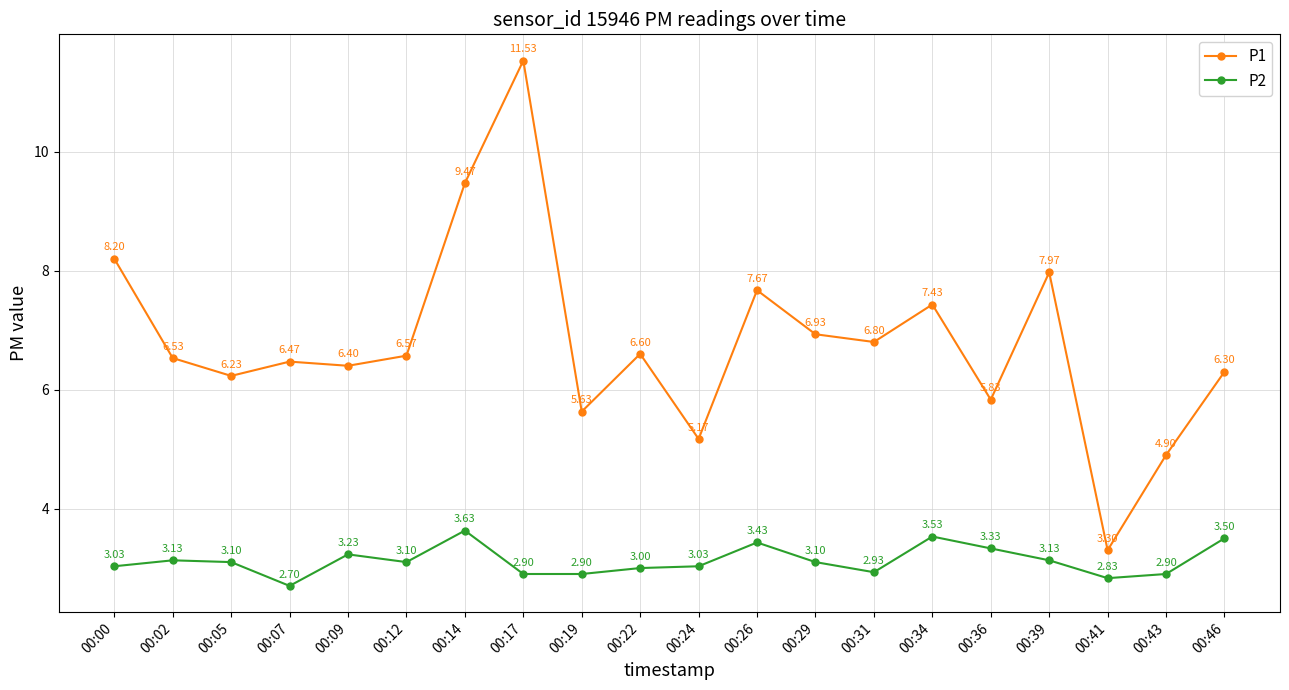

Which series changed the most between 00:02 and 00:39?

P1